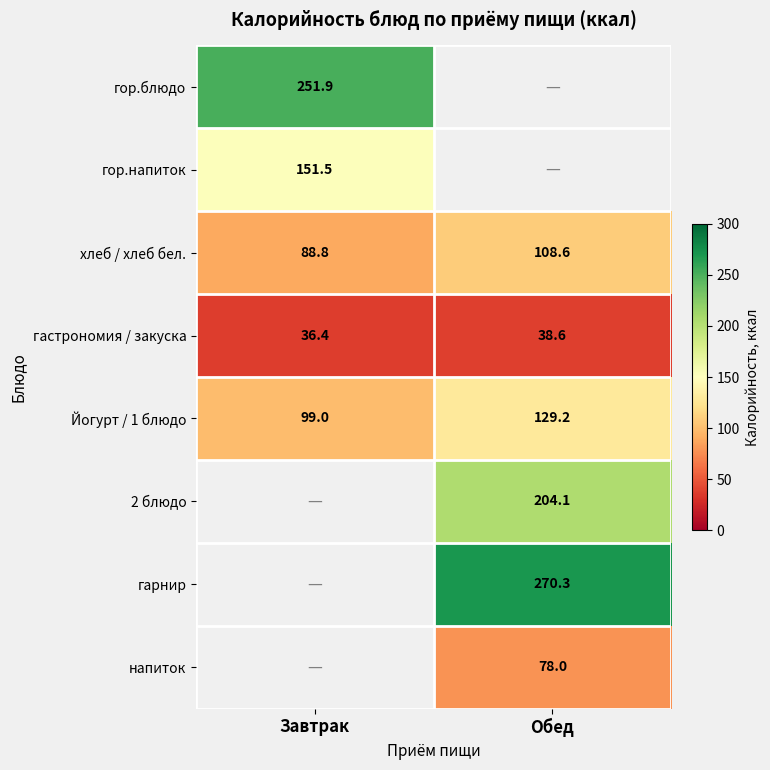

List the labels in order of гастрономия / закуска value, smallest first.

Завтрак, Обед